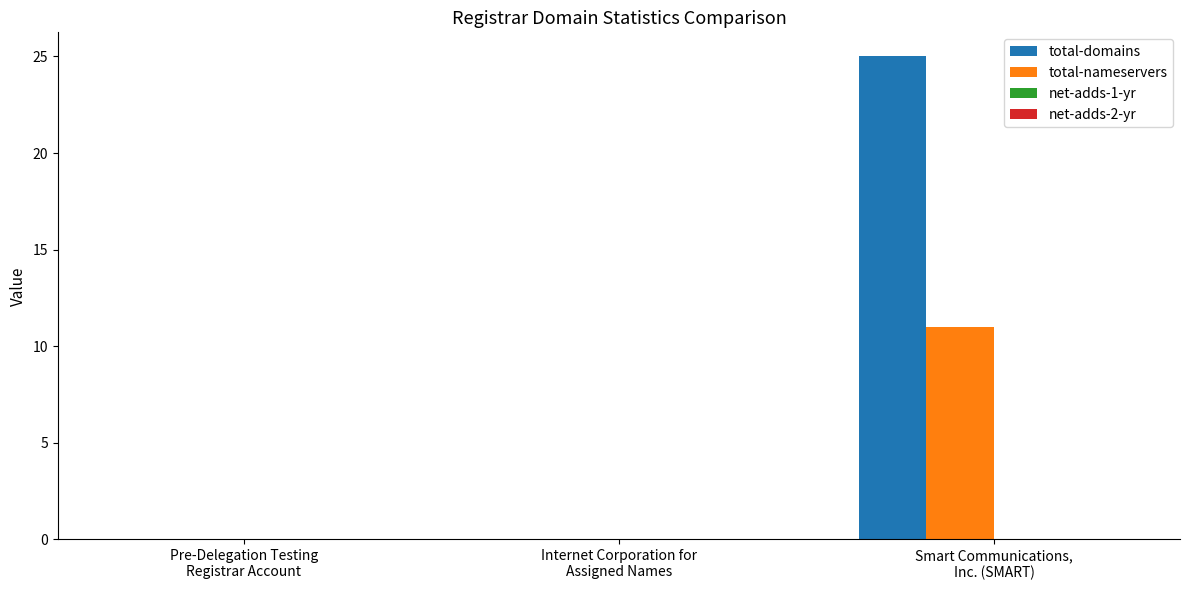

Which series has the largest total across all categories?

total-domains